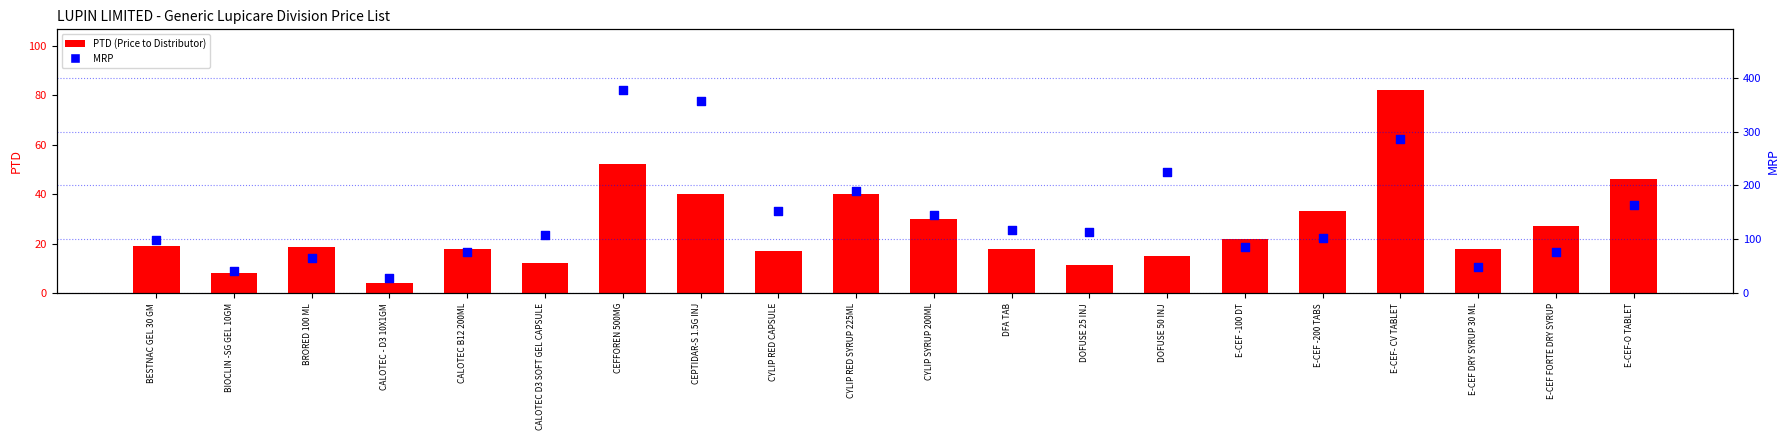

Which series contains the highest Y value?

MRP